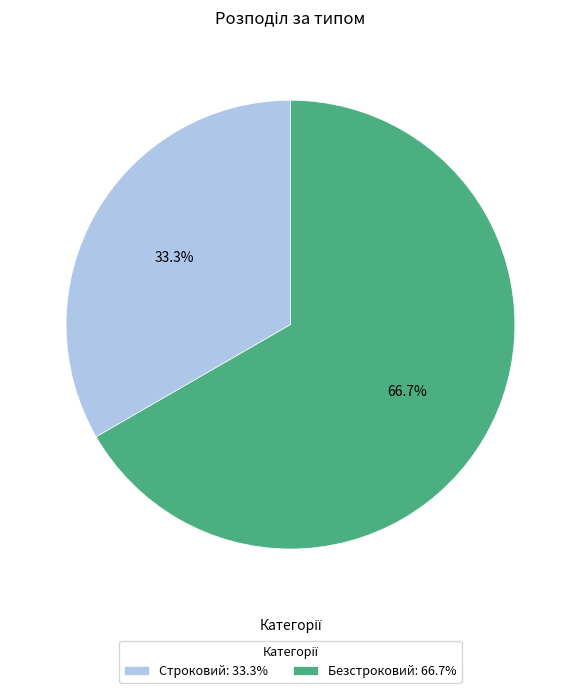

What is the largest slice in the pie chart?

Безстроковий